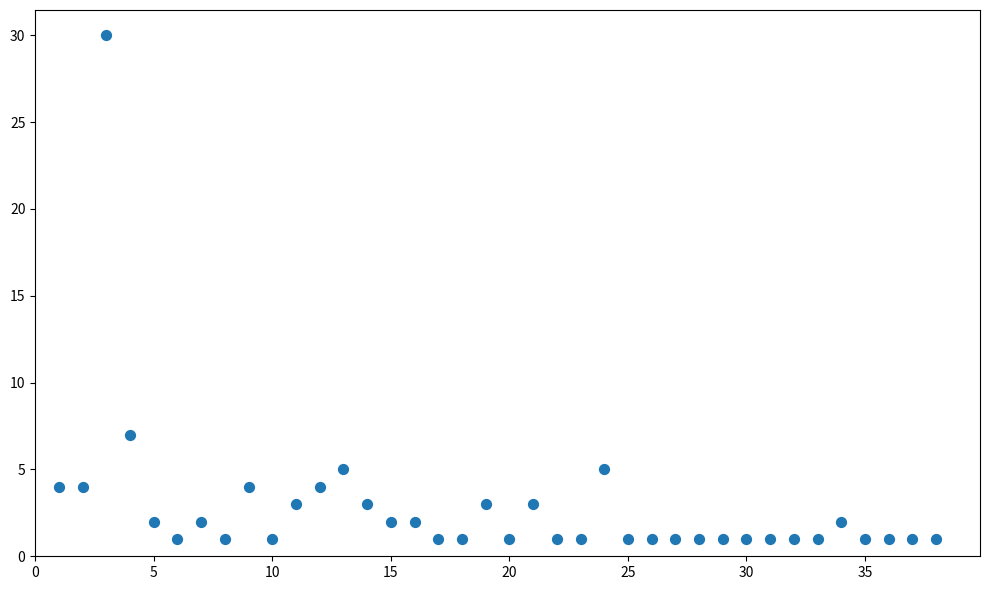

What is the range of X values (max minus min)?

37